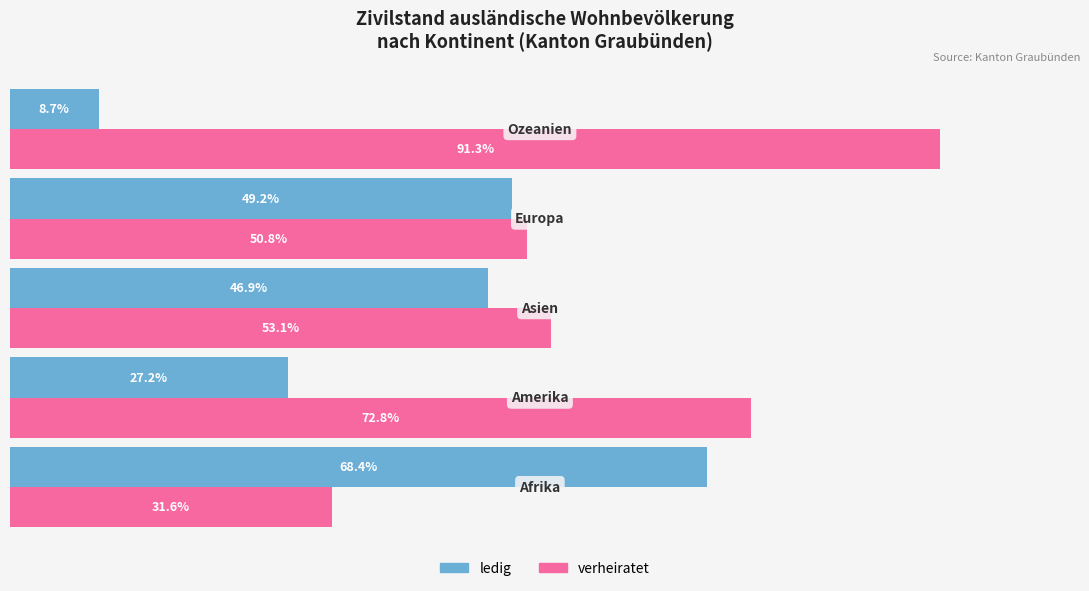

List the series in order of their overall mean, lowest first.

ledig, verheiratet